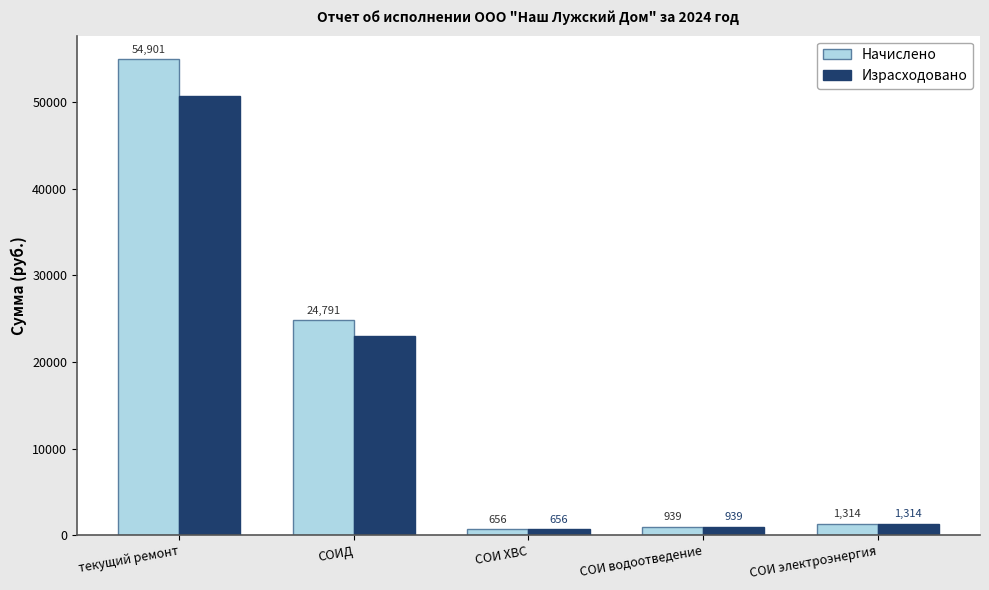

What position from the left is СОИ электроэнергия?

5